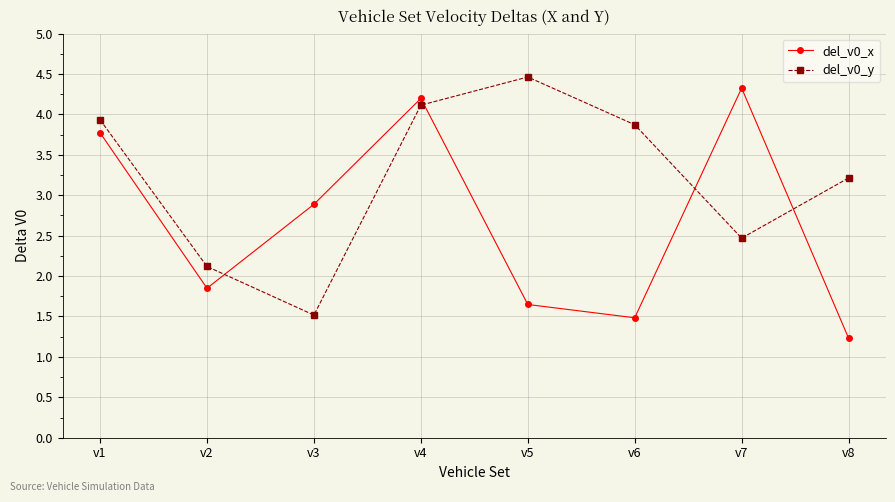

List the series in order of their overall mean, lowest first.

del_v0_x, del_v0_y